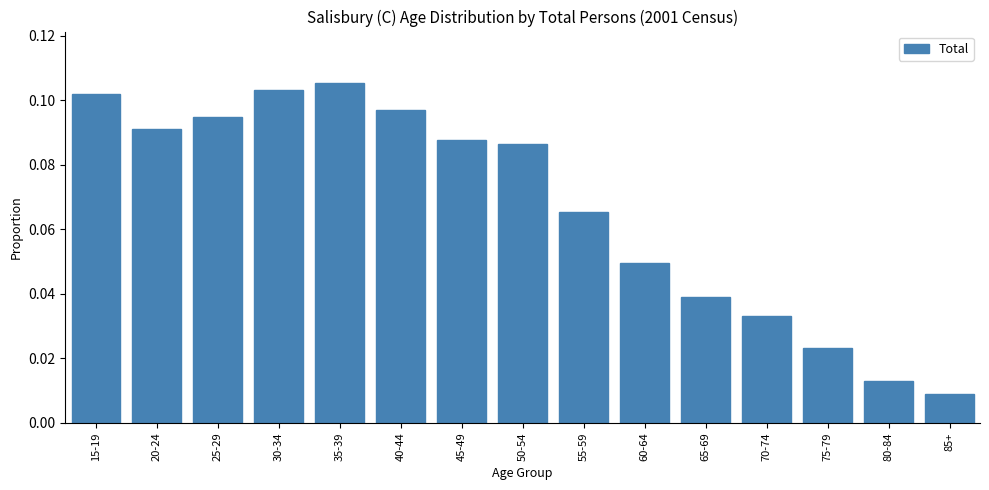

What is the sum of all values?

1.0